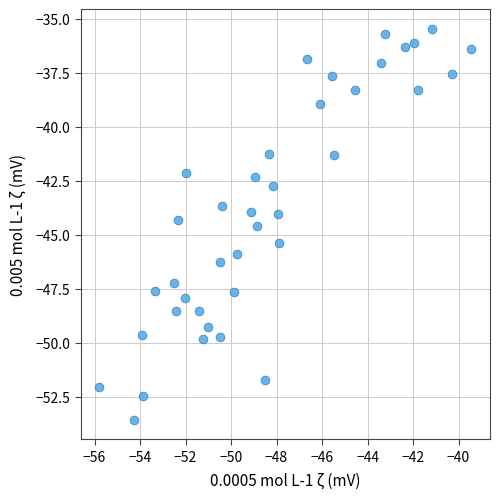

What is the range of X values (max minus min)?

16.4